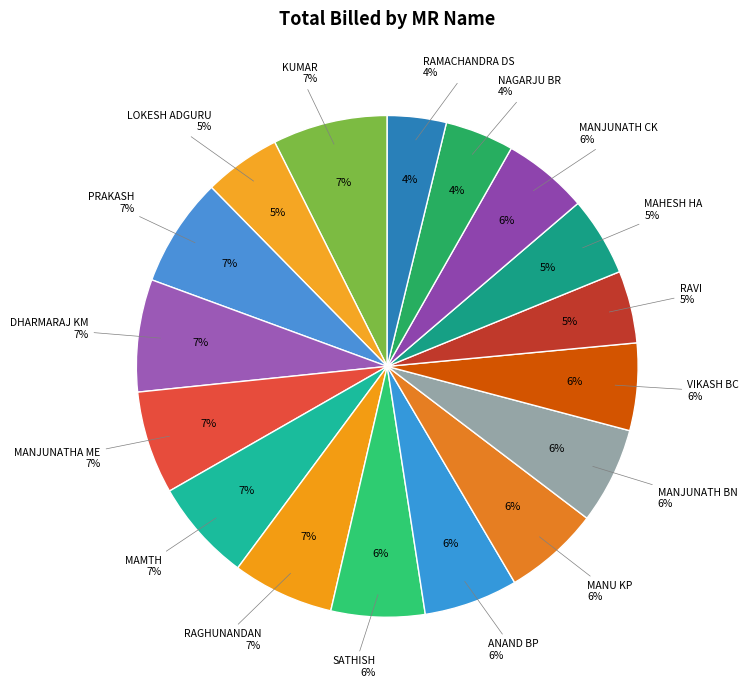

To the nearest percent, what percentage of the pie is KUMAR?

7%